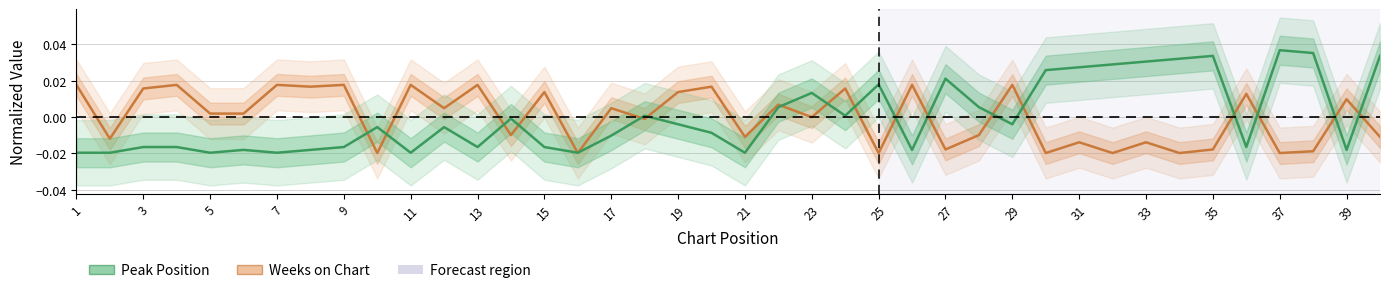

Does the chart display data point markers on the line(s)?

No